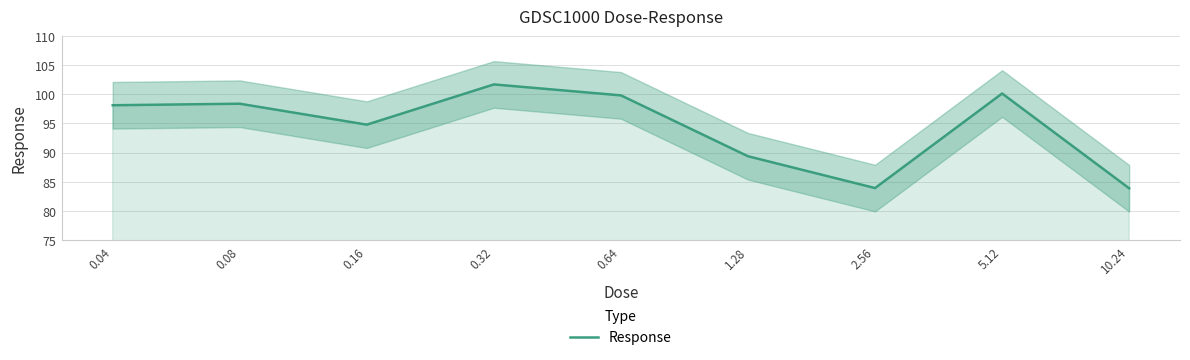

Does the chart have visible grid lines?

Yes